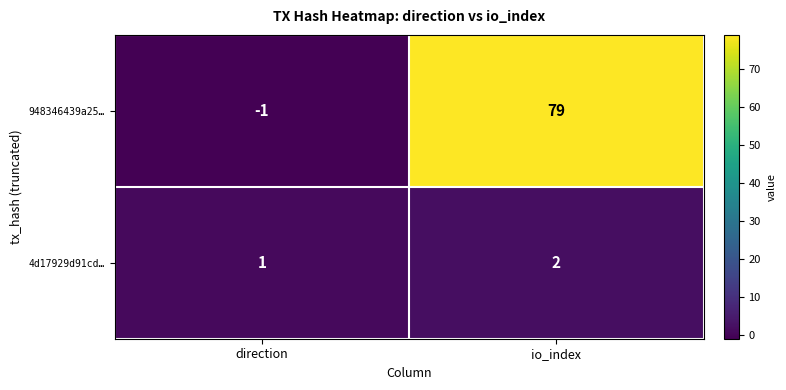

At which category is the sum across all series the highest?

io_index